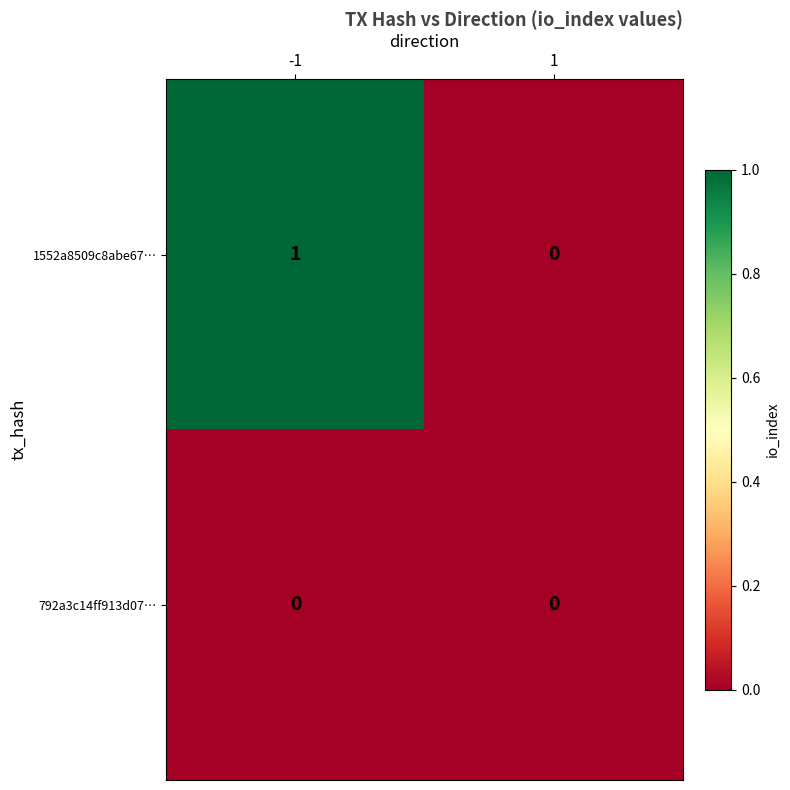

Which series has the widest spread of values?

1552a8509c8abe67…